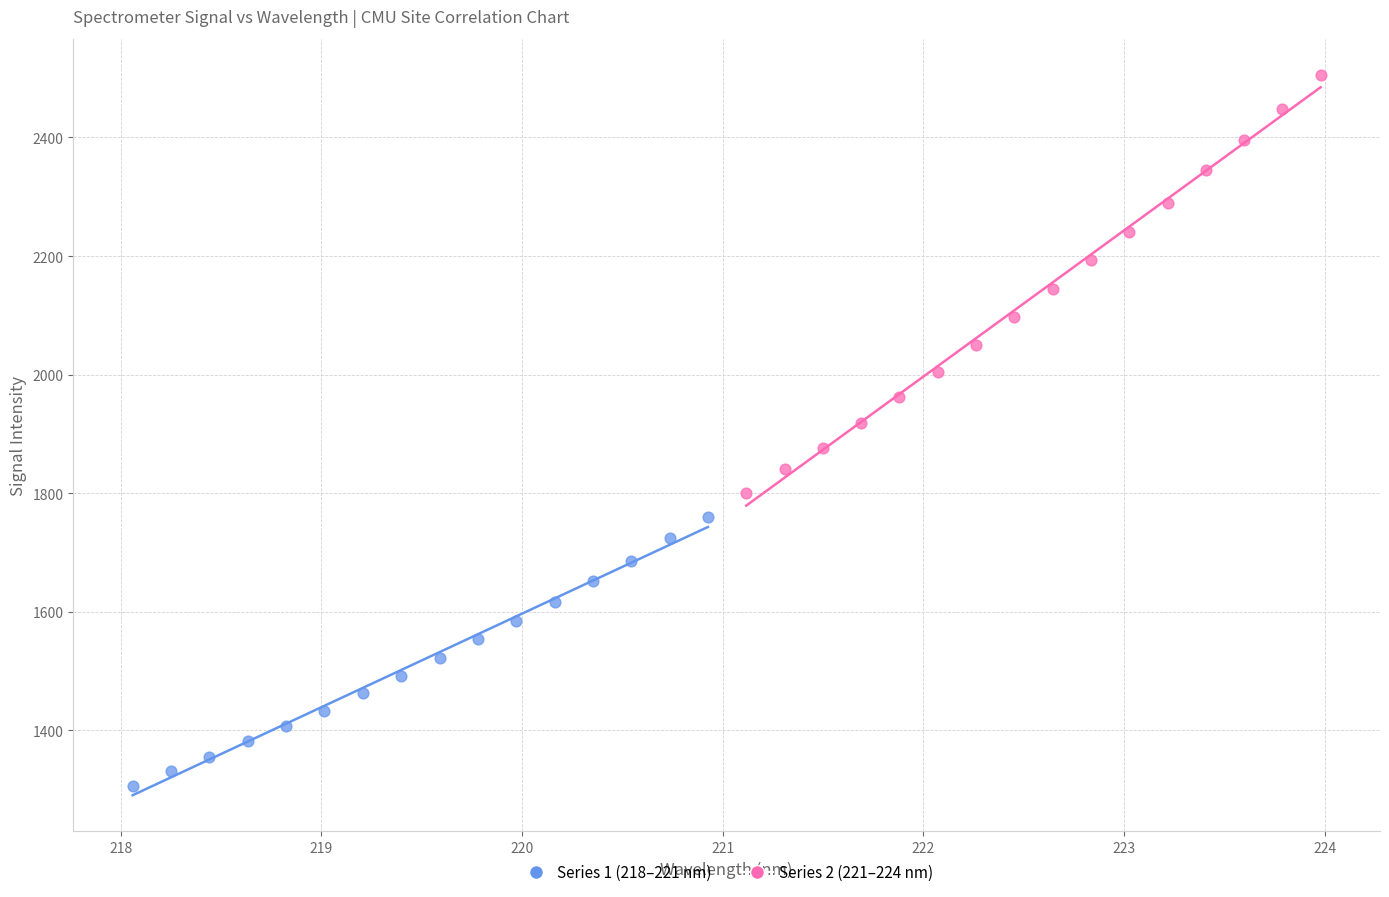

Which series reaches the maximum Y coordinate?

Series 2 (221–224 nm)